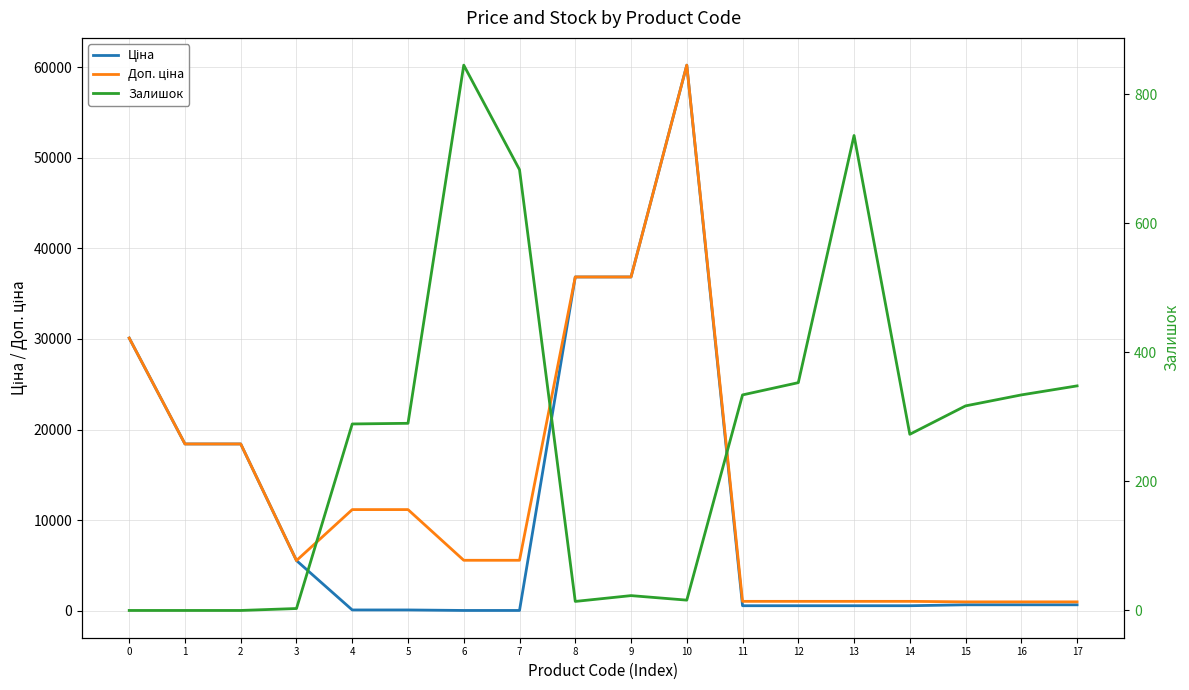

Reading left to right, what are all the values shown in this chart?

Ціна: 0=30102.8	1=18420.9	2=18420.9	3=5560.3	4=111.8	5=111.8	6=55.9	7=55.9	8=36841.8	9=36841.8	10=60205.6	11=578.1	12=578.1	13=578.1	14=578.1	15=679.8	16=679.8	17=679.8
Доп. ціна: 0=30102.8	1=18420.9	2=18420.9	3=5560.3	4=11182.0	5=11182.0	6=5591.0	7=5591.0	8=36841.8	9=36841.8	10=60205.6	11=1060.0	12=1060.0	13=1060.0	14=1060.0	15=1004.1	16=1004.1	17=1004.1
Залишок: 0=0.0	1=0.0	2=0.0	3=3.0	4=289.0	5=290.0	6=845.0	7=683.0	8=14.0	9=23.0	10=16.0	11=334.0	12=353.0	13=736.0	14=273.0	15=317.0	16=334.0	17=348.0